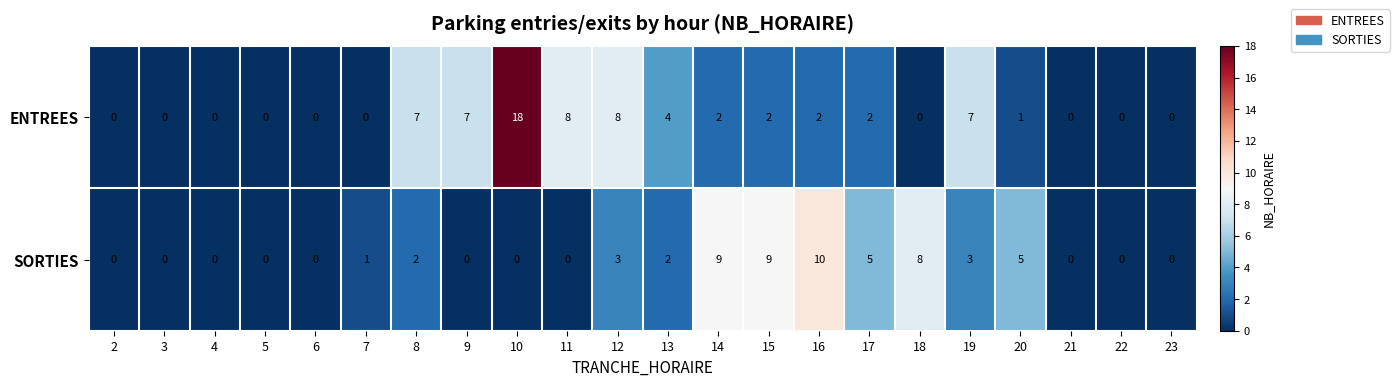

List the series in order of their overall mean, highest first.

ENTREES, SORTIES